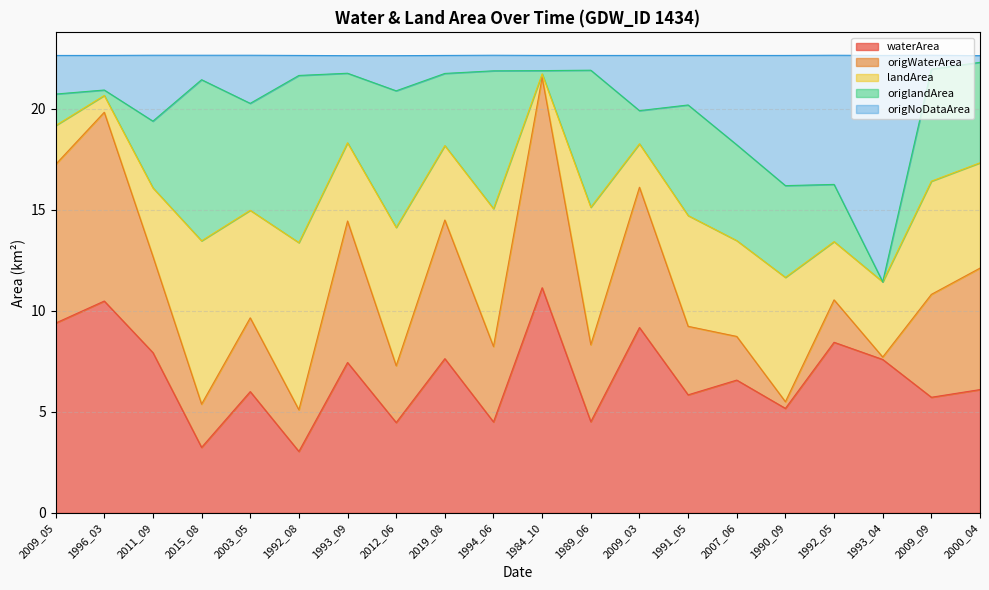

Rank the categories by origWaterArea value from highest to lowest.

1984_10, 1996_03, 2009_05, 1993_09, 2009_03, 2019_08, 2000_04, 2009_09, 2011_09, 1989_06, 1994_06, 2003_05, 1991_05, 2012_06, 2007_06, 2015_08, 1992_05, 1992_08, 1990_09, 1993_04